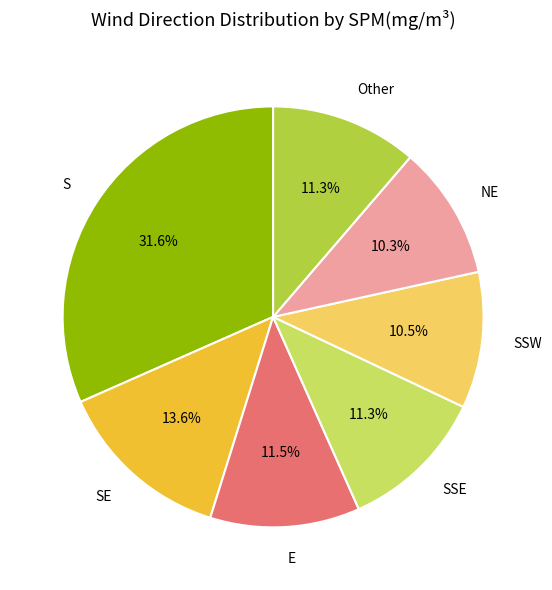

How many slices are in this pie chart?

7